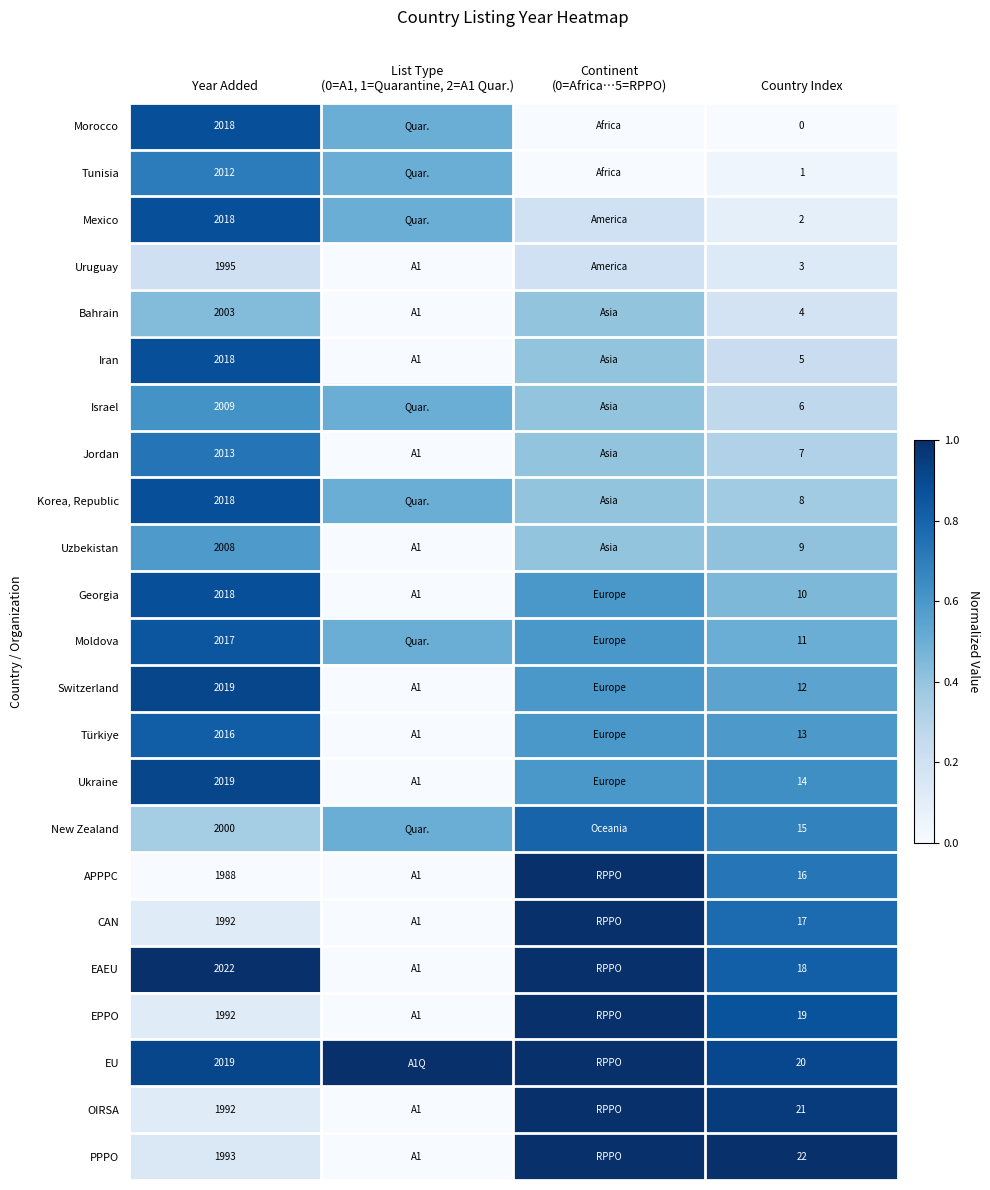

What is the spread (max minus min) of values at Country Index?

22.0